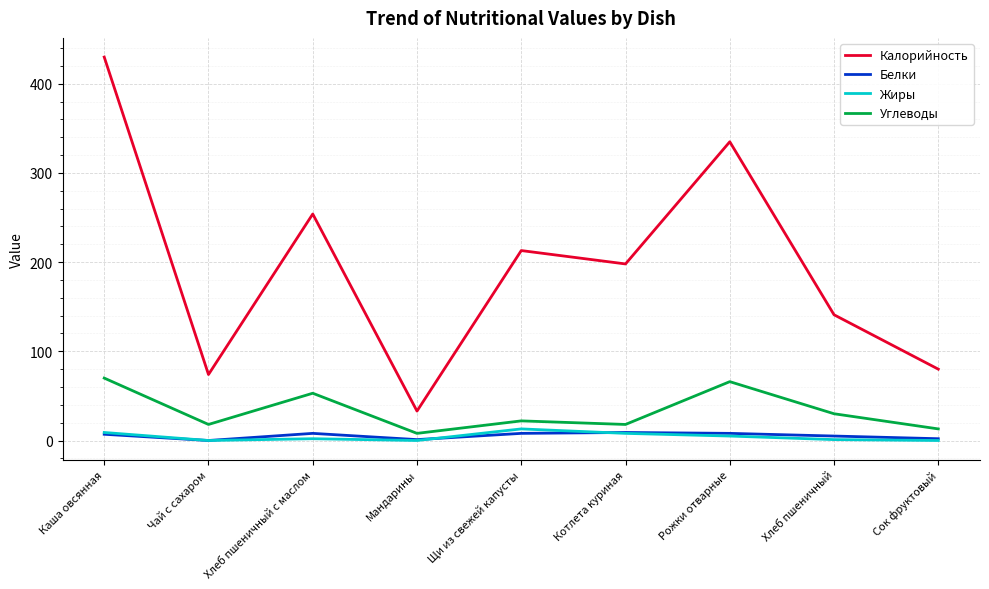

At which category is the sum across all series the highest?

Каша овсянная